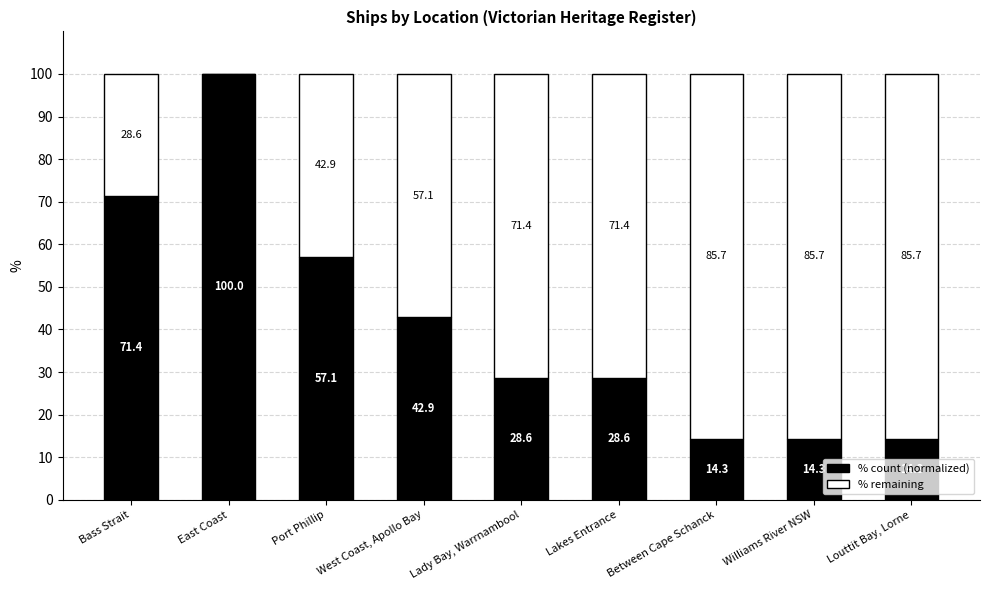

Read the % count (normalized) value at Lakes Entrance.

28.6